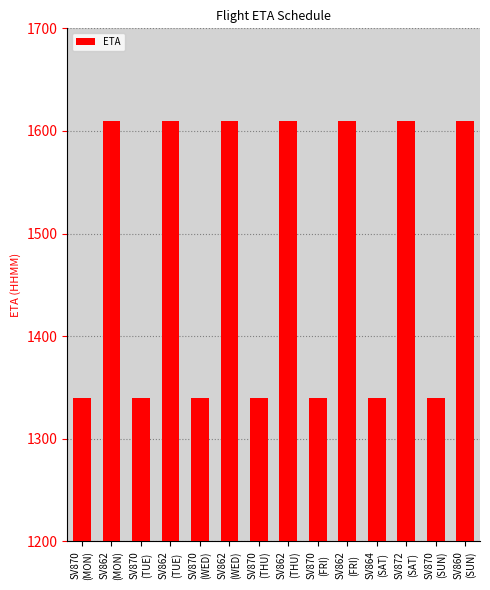

The chart shows a value of 1610 at SV862
(TUE). True or false?

True